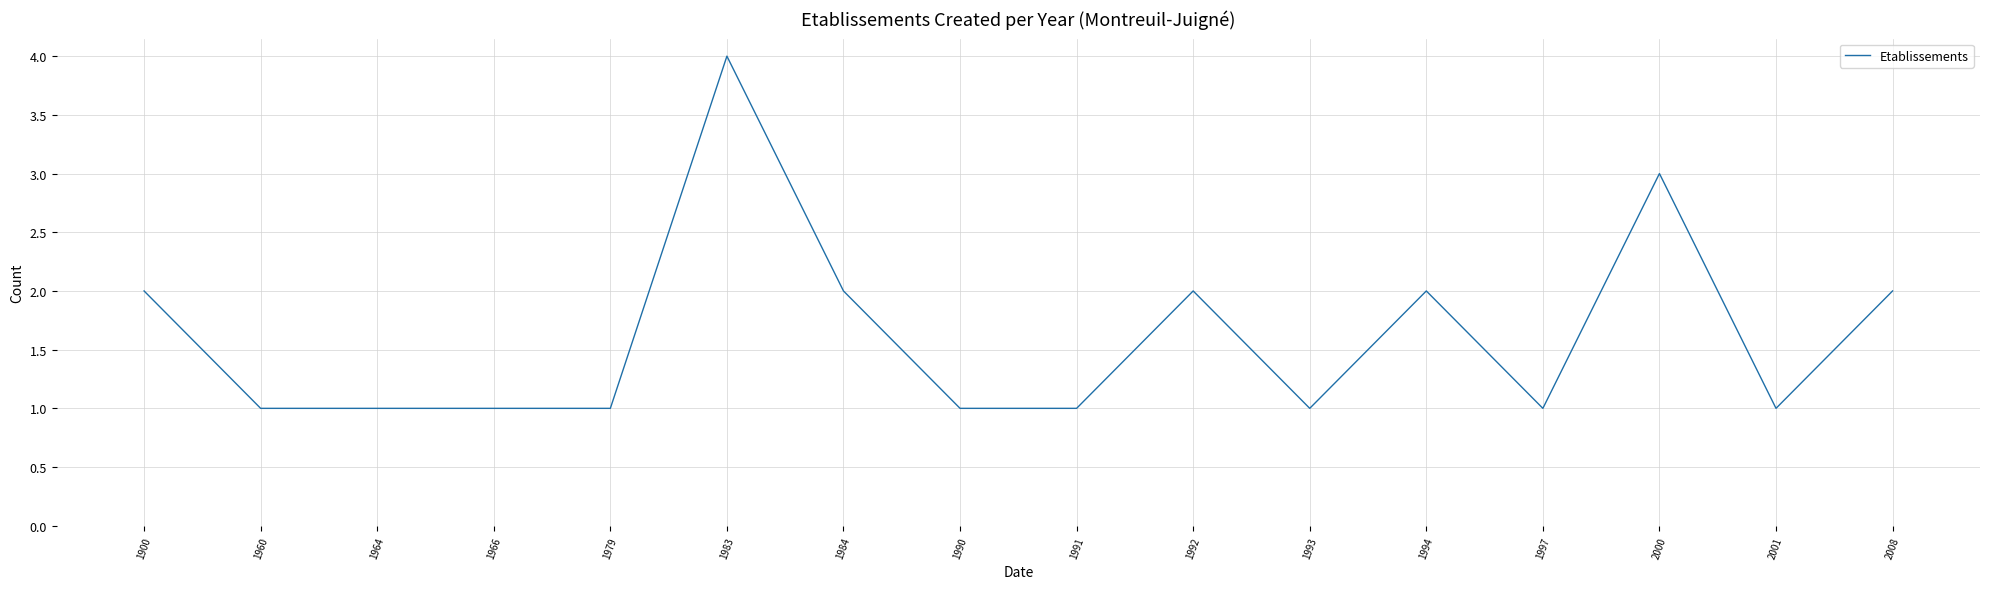

Reading left to right, list all the values displayed in this chart.

1900=2	1960=1	1964=1	1966=1	1979=1	1983=4	1984=2	1990=1	1991=1	1992=2	1993=1	1994=2	1997=1	2000=3	2001=1	2008=2